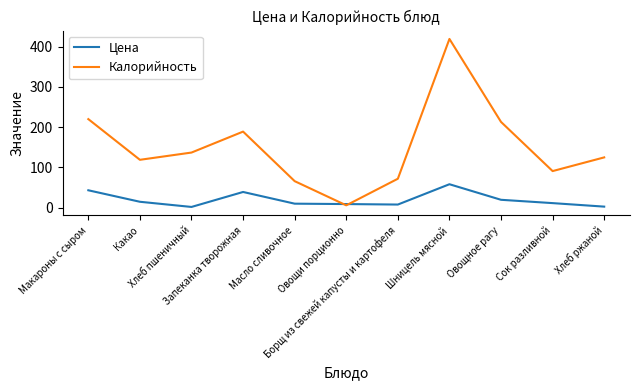

How many values in the Цена series exceed 11?

6